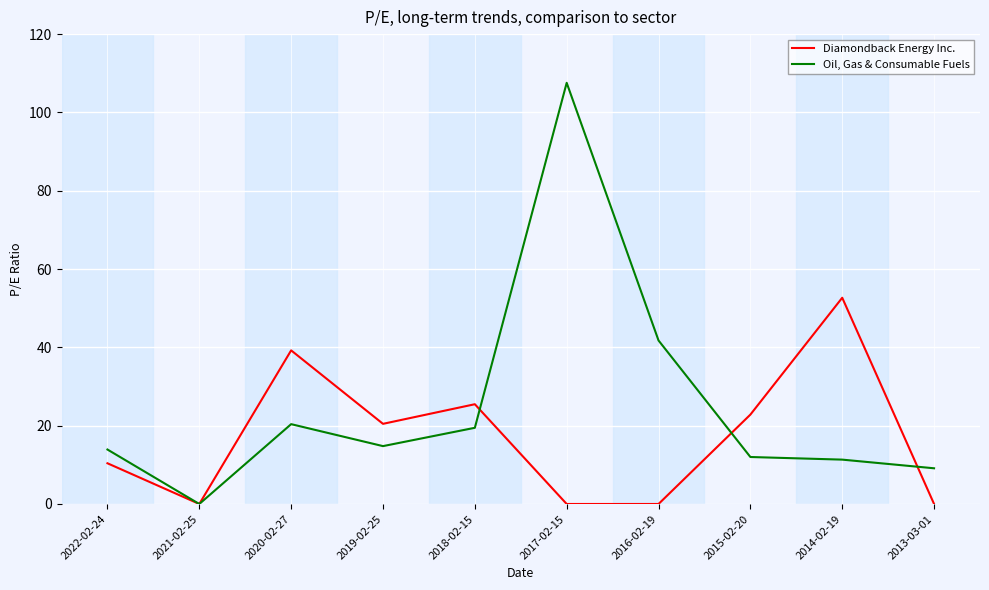

After their last crossing, which series has the higher values: Oil, Gas & Consumable Fuels or Diamondback Energy Inc.?

Oil, Gas & Consumable Fuels